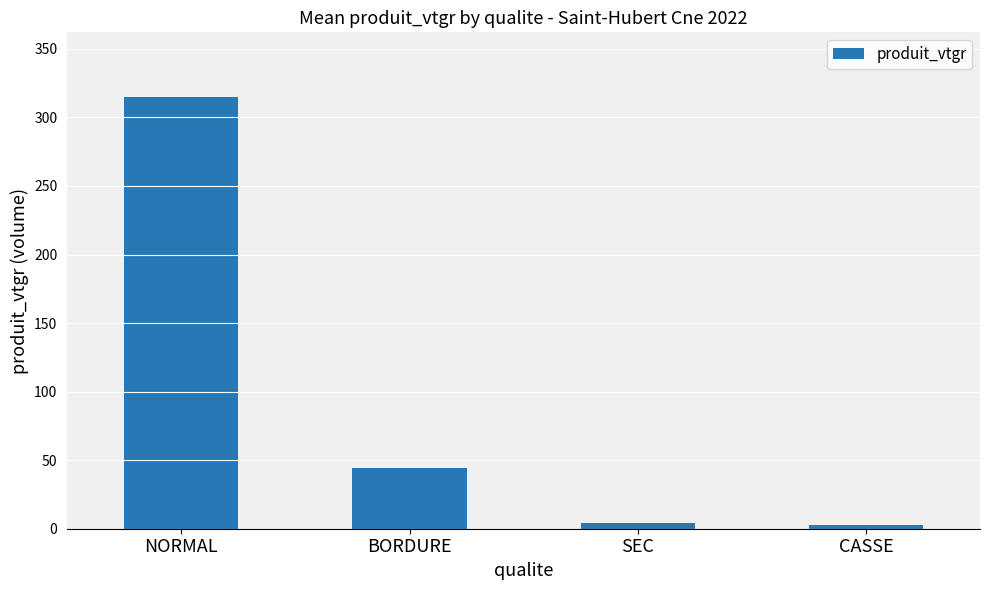

What is the smallest value displayed?

3.0